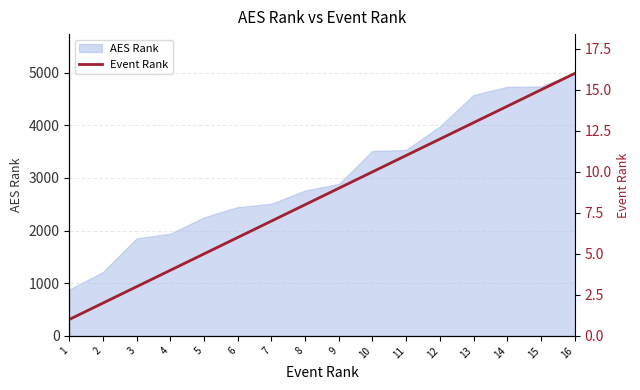

What is the difference between the maximum and second lowest values?

14